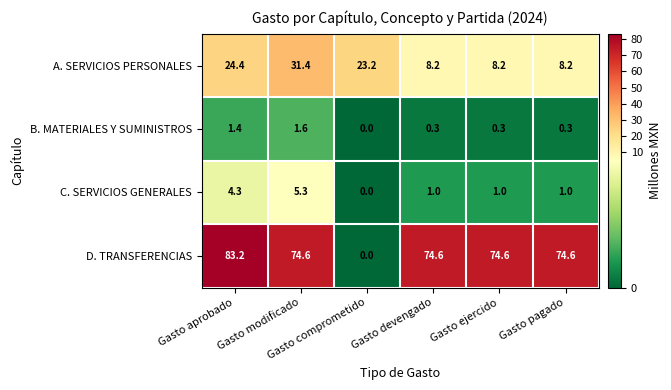

What is the sum of all A. SERVICIOS PERSONALES values?

103.6